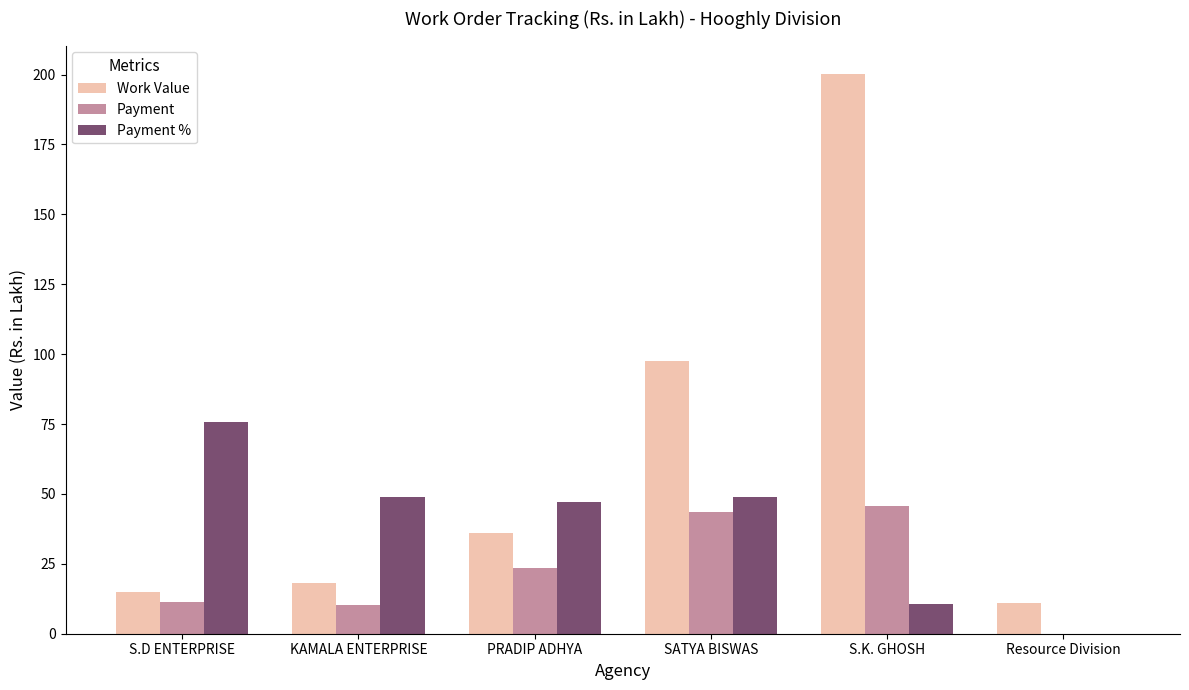

The value of Payment % at KAMALA ENTERPRISE is 11.0. True or false?

False